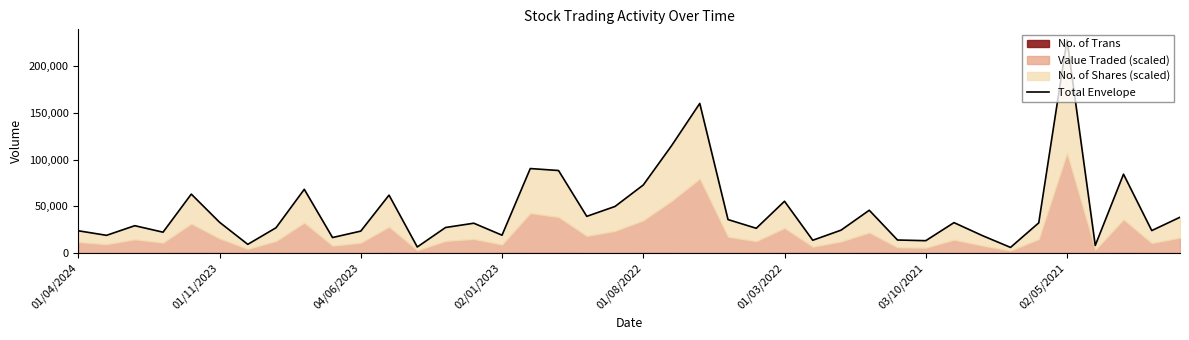

What is the value of the 25th point from the left?

26577.5